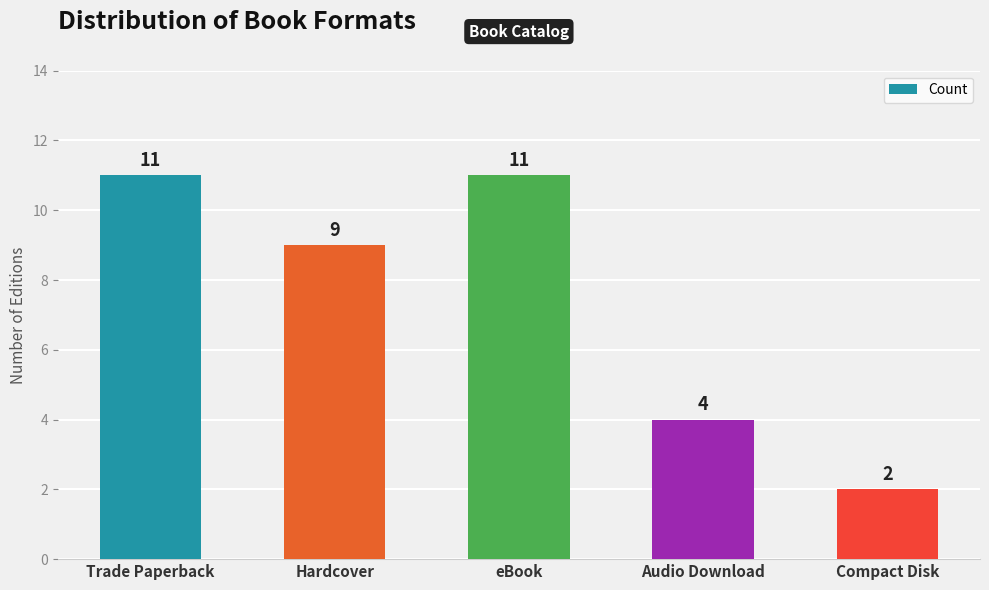

Count the number of data series in this chart.

1